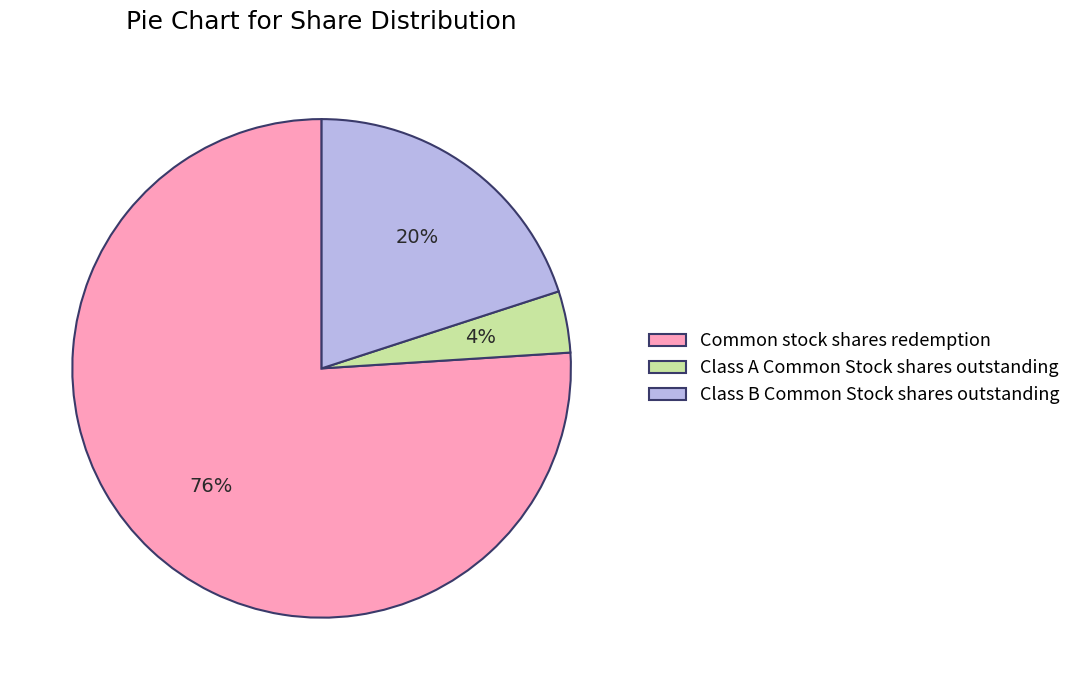

Rank the categories by value from lowest to highest.

Class A Common Stock shares outstanding, Class B Common Stock shares outstanding, Common stock shares redemption